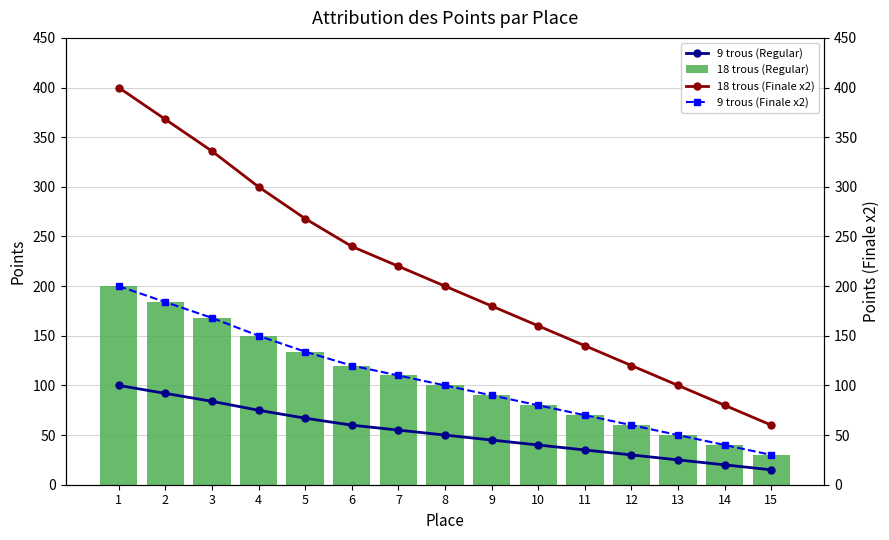

What is the minimum value shown in the chart?

15